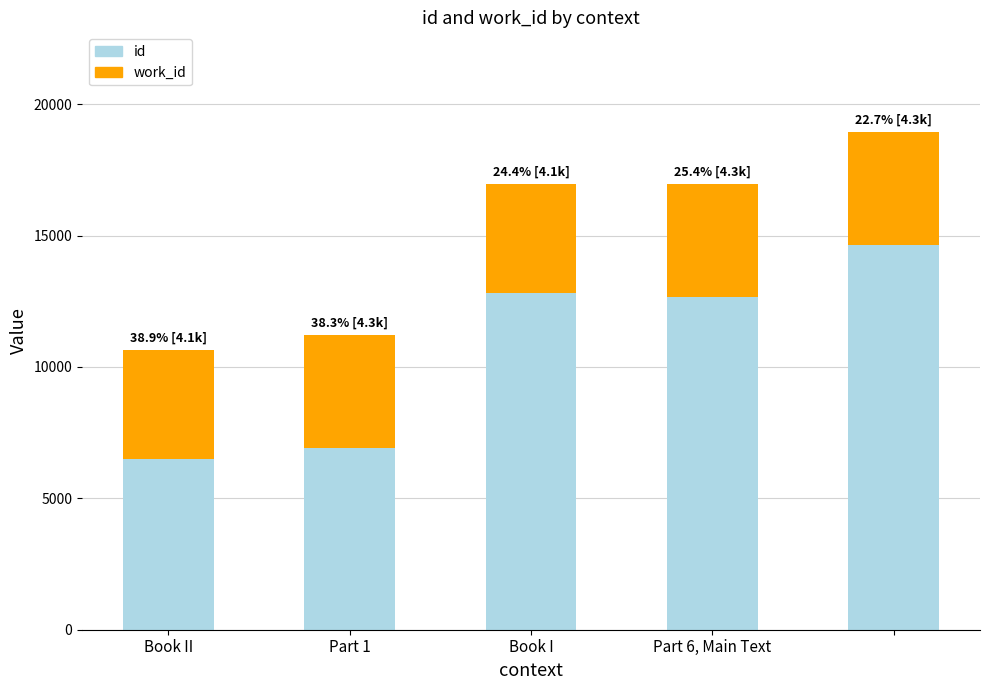

What is the sum of the work_id values at Book II and Part 6, Main Text?

8439